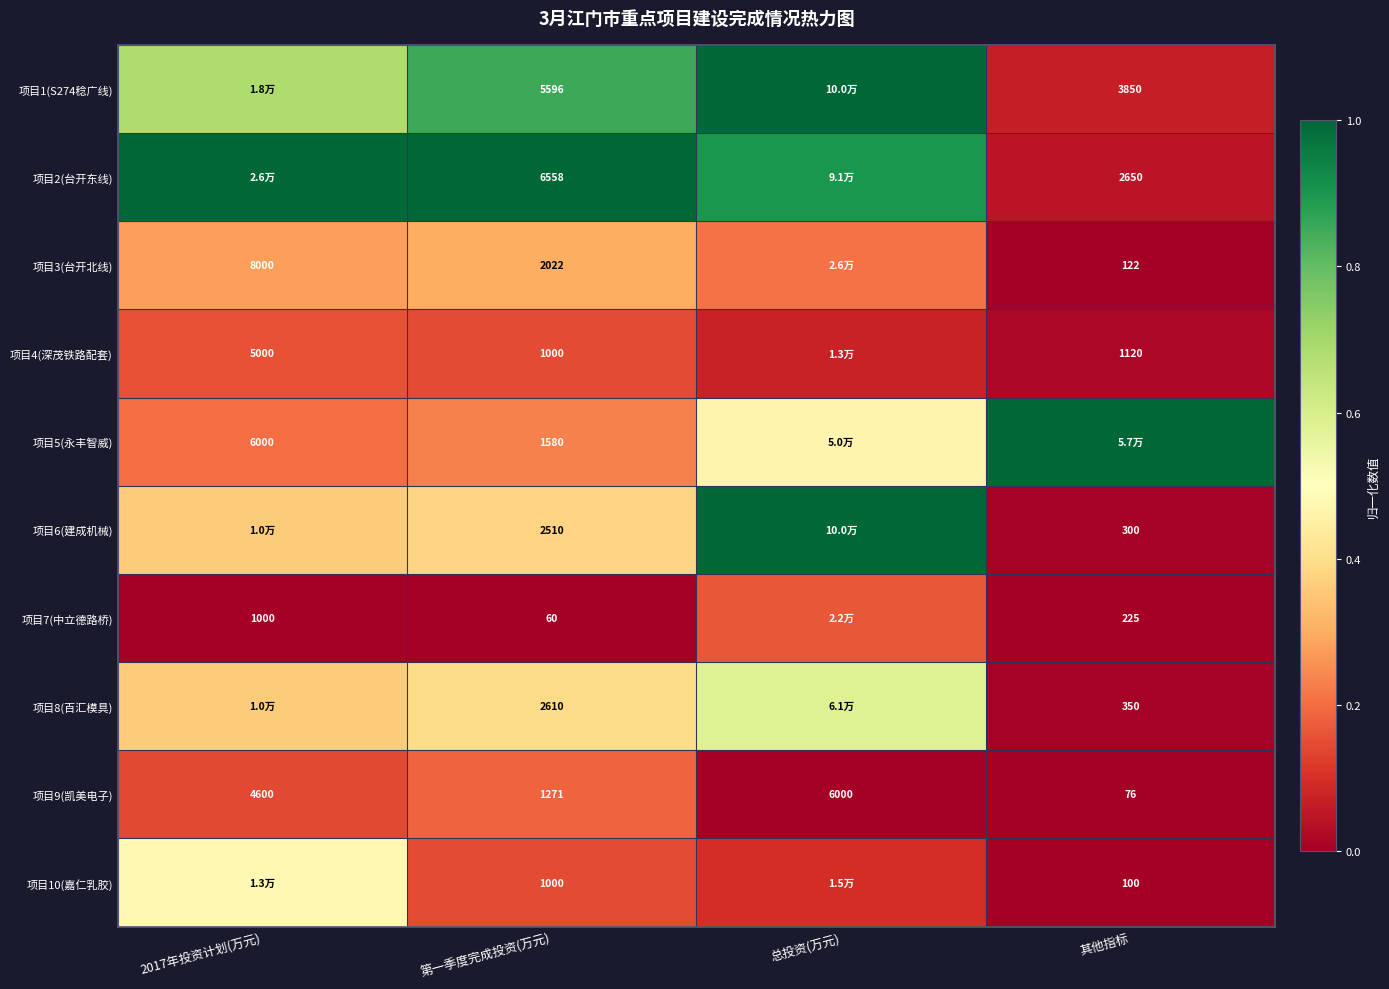

Is the value of 项目3(台开北线) at 其他指标 greater than the value of 项目8(百汇模具) at 第一季度完成投资(万元)?

No